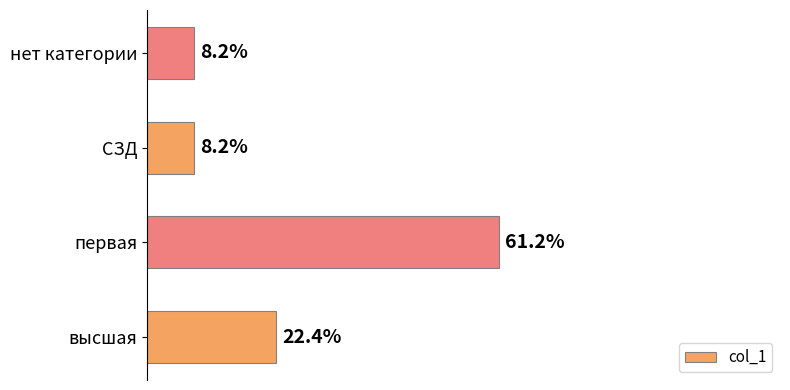

Which label corresponds to the largest value in the chart?

первая